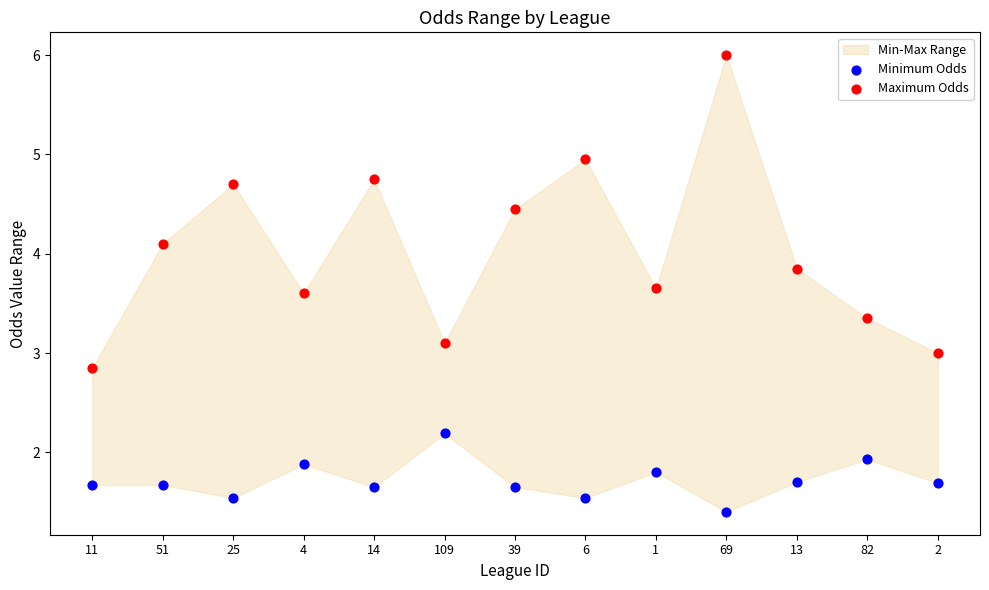

Which series has the widest spread of Y values?

Maximum Odds